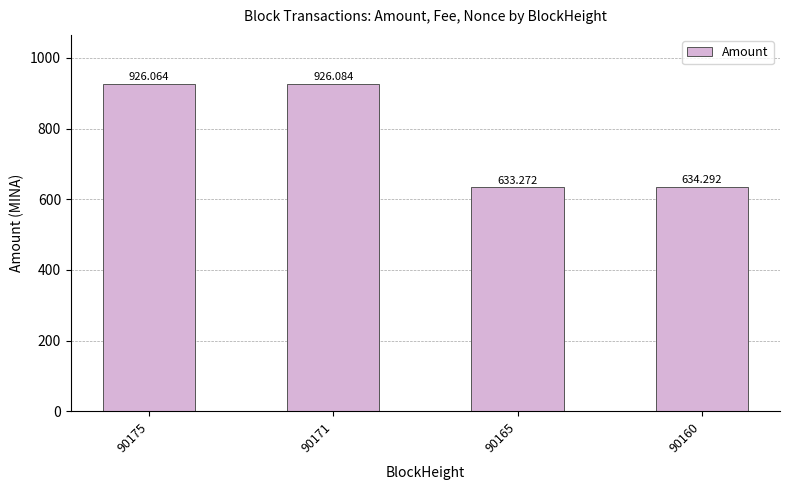

At which label is the value closest to 779?

90160